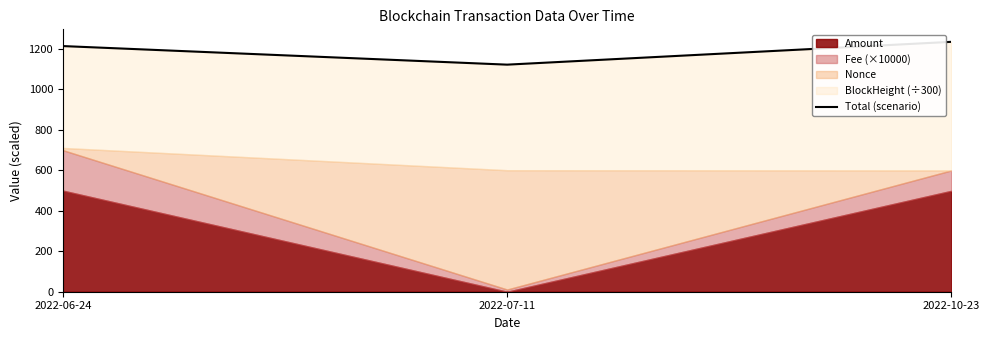

The value at 2022-07-11 is 388.9. True or false?

False